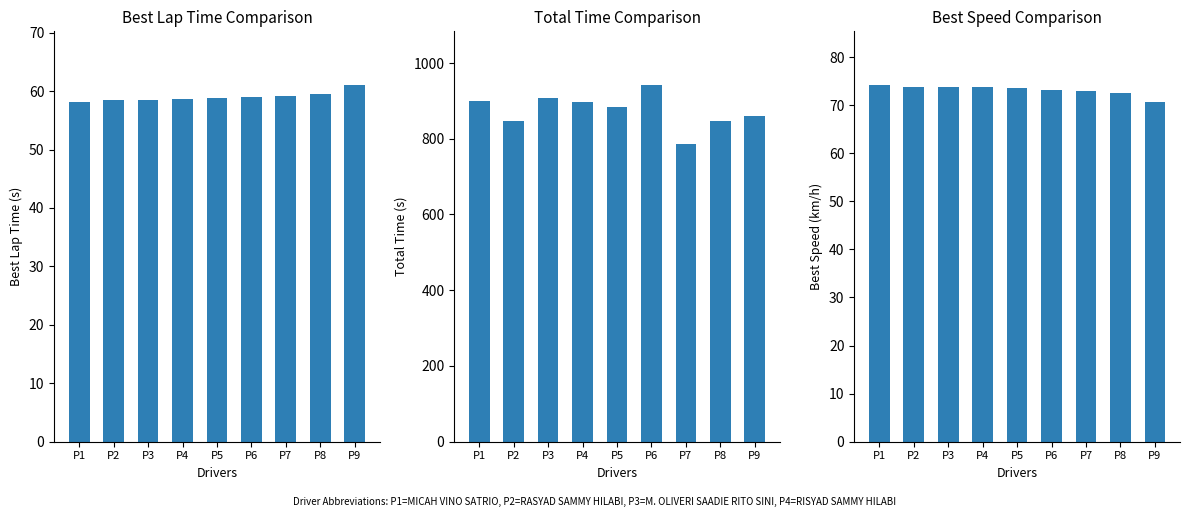

Reading right to left, list all the values displayed in this chart.

Best Lap time: P9=61.1	P8=59.5	P7=59.2	P6=59.0	P5=58.8	P4=58.6	P3=58.5	P2=58.5	P1=58.2
Total Time: P9=858.9	P8=847.6	P7=786.6	P6=942.4	P5=884.2	P4=897.2	P3=908.6	P2=846.5	P1=899.9
Best Speed: P9=70.7	P8=72.6	P7=73.0	P6=73.2	P5=73.5	P4=73.7	P3=73.8	P2=73.8	P1=74.2